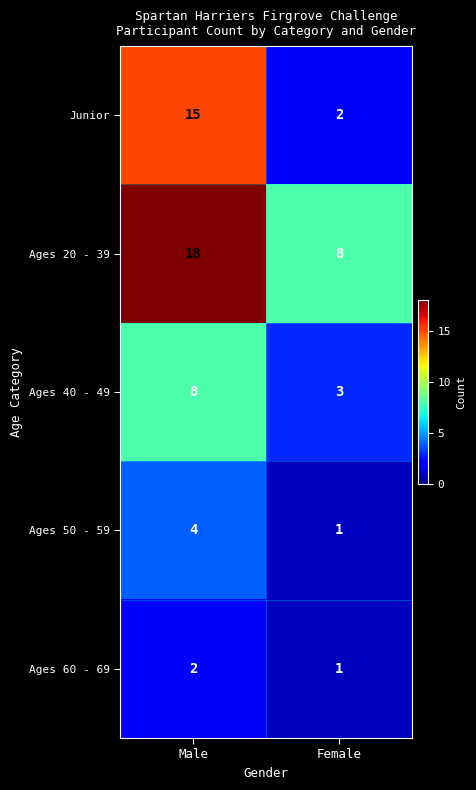

Which category has the lowest value in the Ages 20 - 39 series?

Female